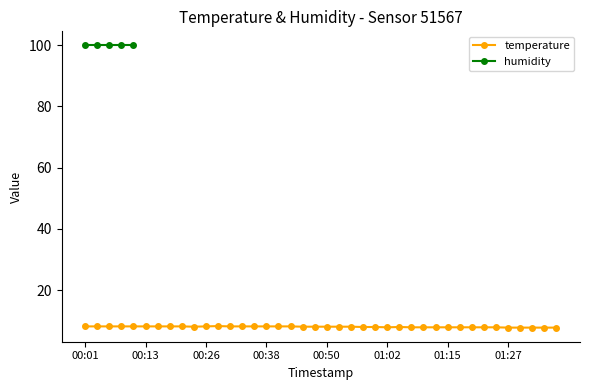

What is the value of the 14th point from the left?

8.2